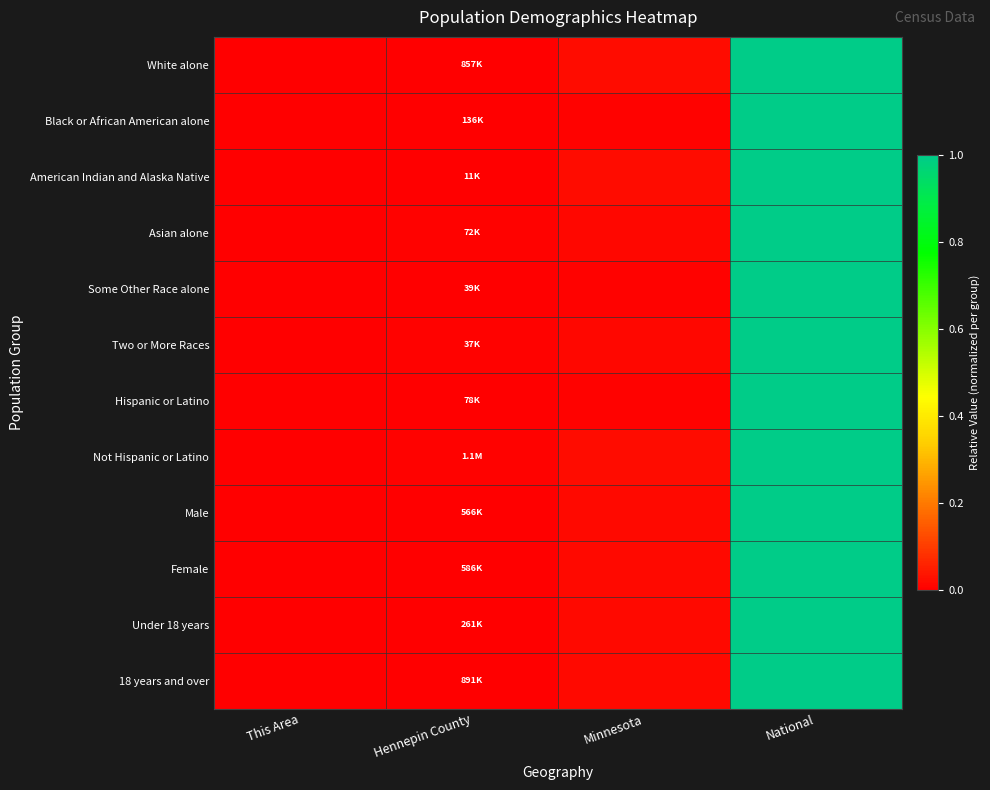

What is the total value across all series at Minnesota?

0.2